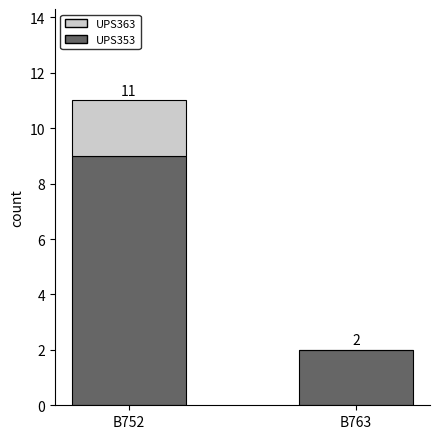

What is the highest value of the UPS353 series?

9